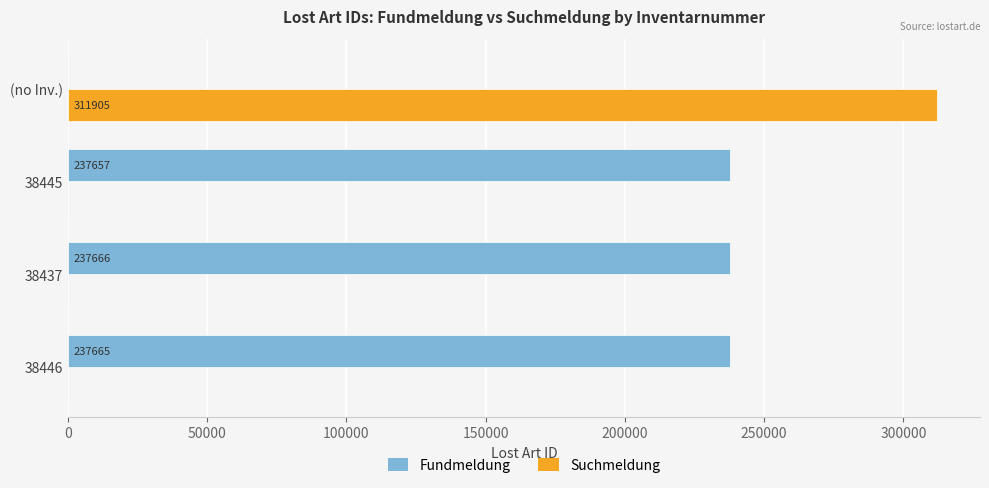

Is it true that Suchmeldung equals -94506 at 38446?

False